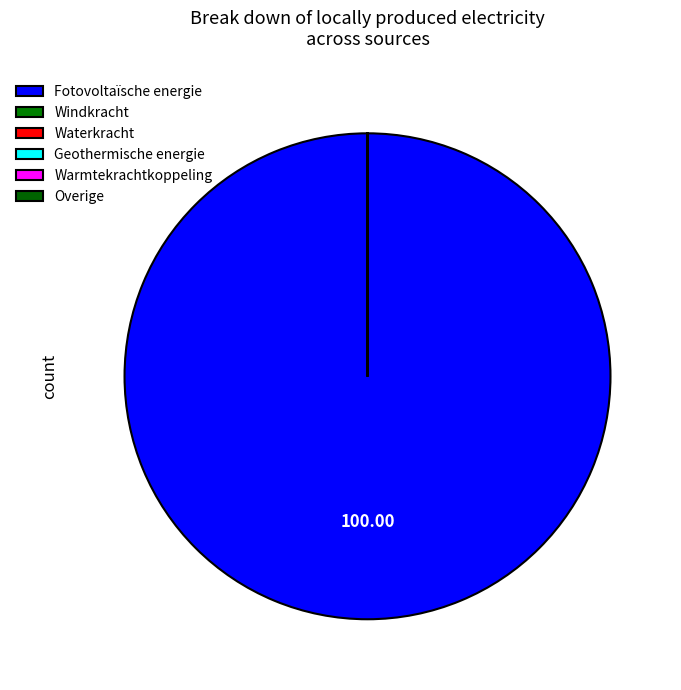

How many segments does this pie chart have?

6